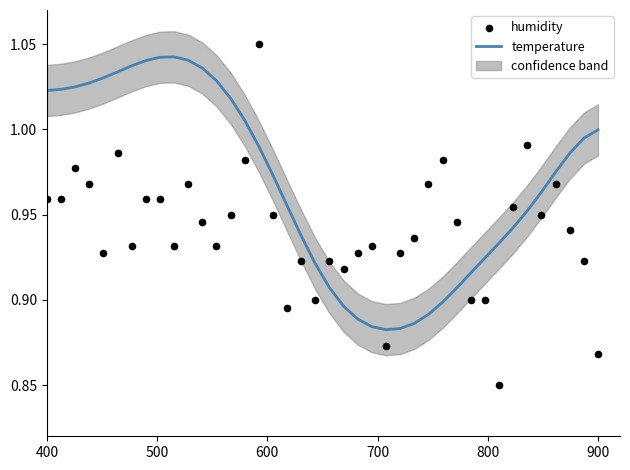

Which series has the widest spread of Y values?

humidity